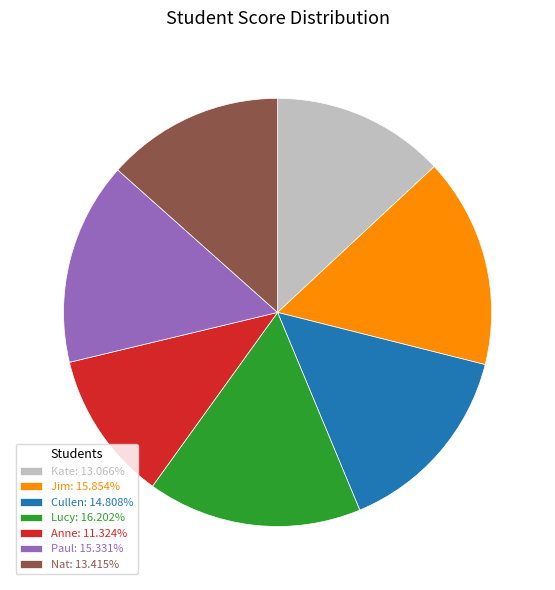

Is there any slice that represents more than half of the pie?

No